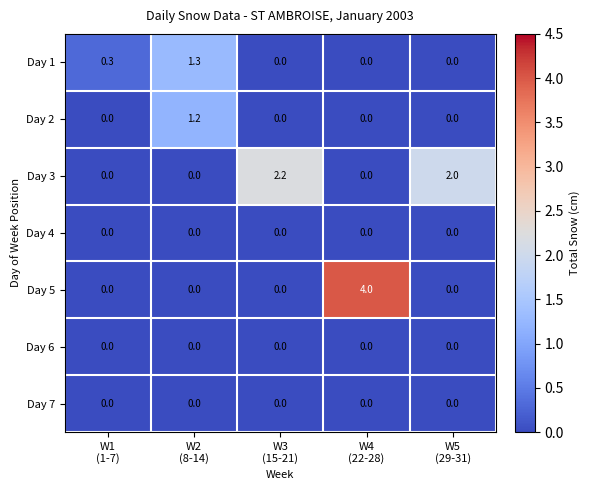

Which series has the widest spread of values?

Day 5